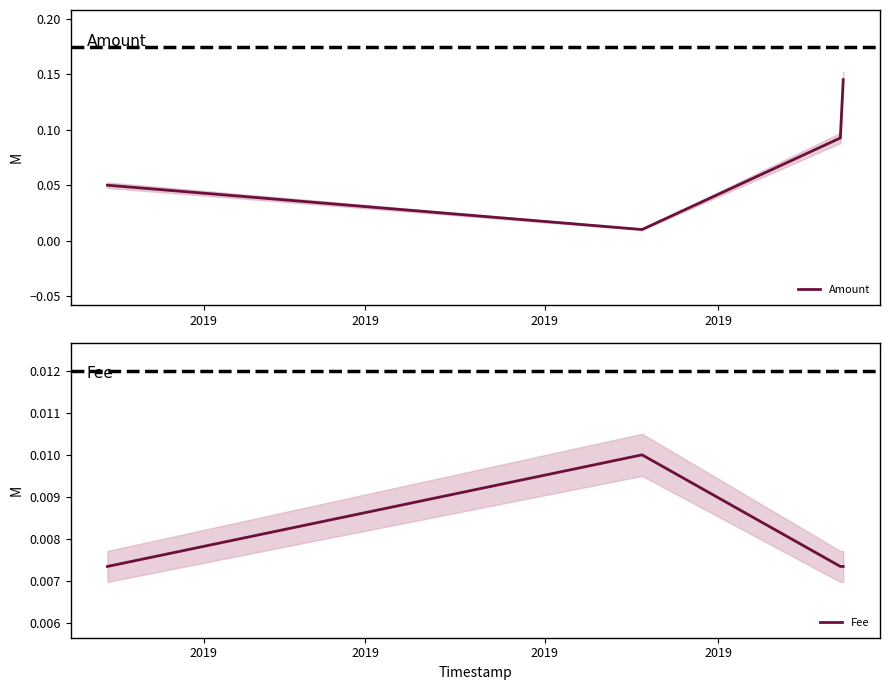

In Amount, how many points are lower than both neighbors (excluding endpoints)?

1